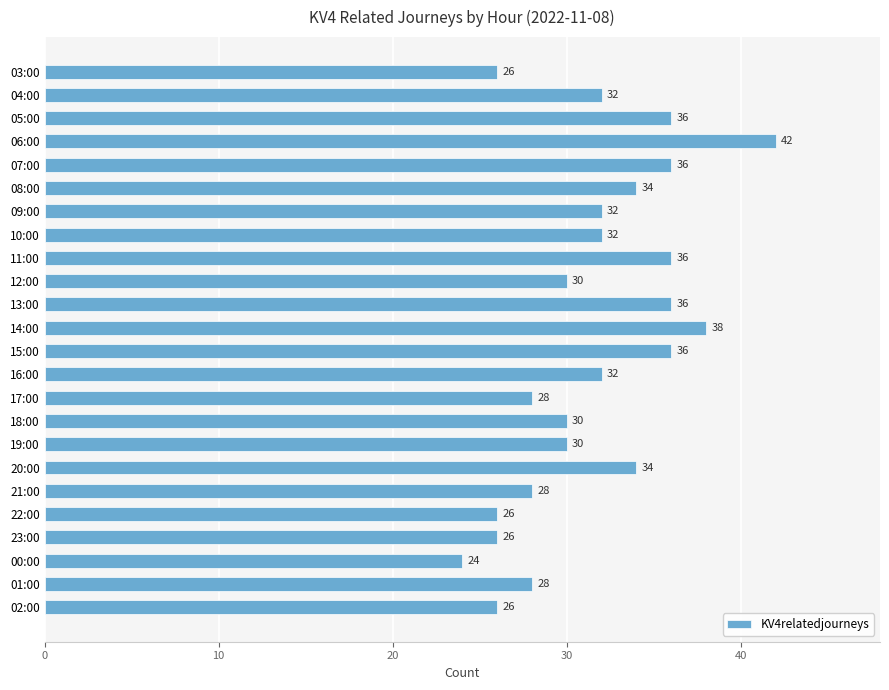

What is the value of the 18th bar from the top?

34